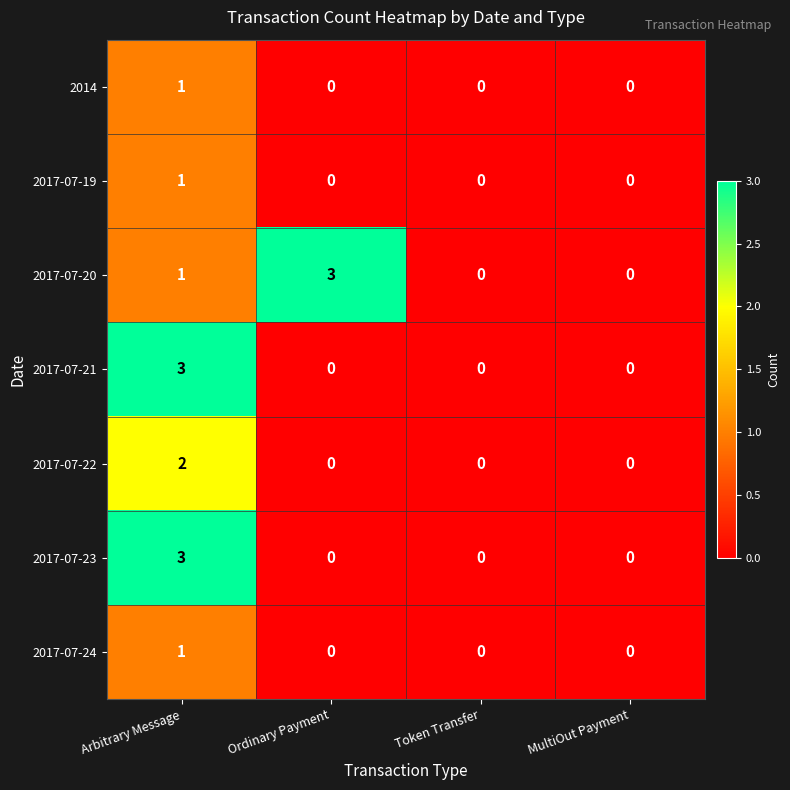

True or false: 2017-07-23 has a value of 1 at MultiOut Payment.

False